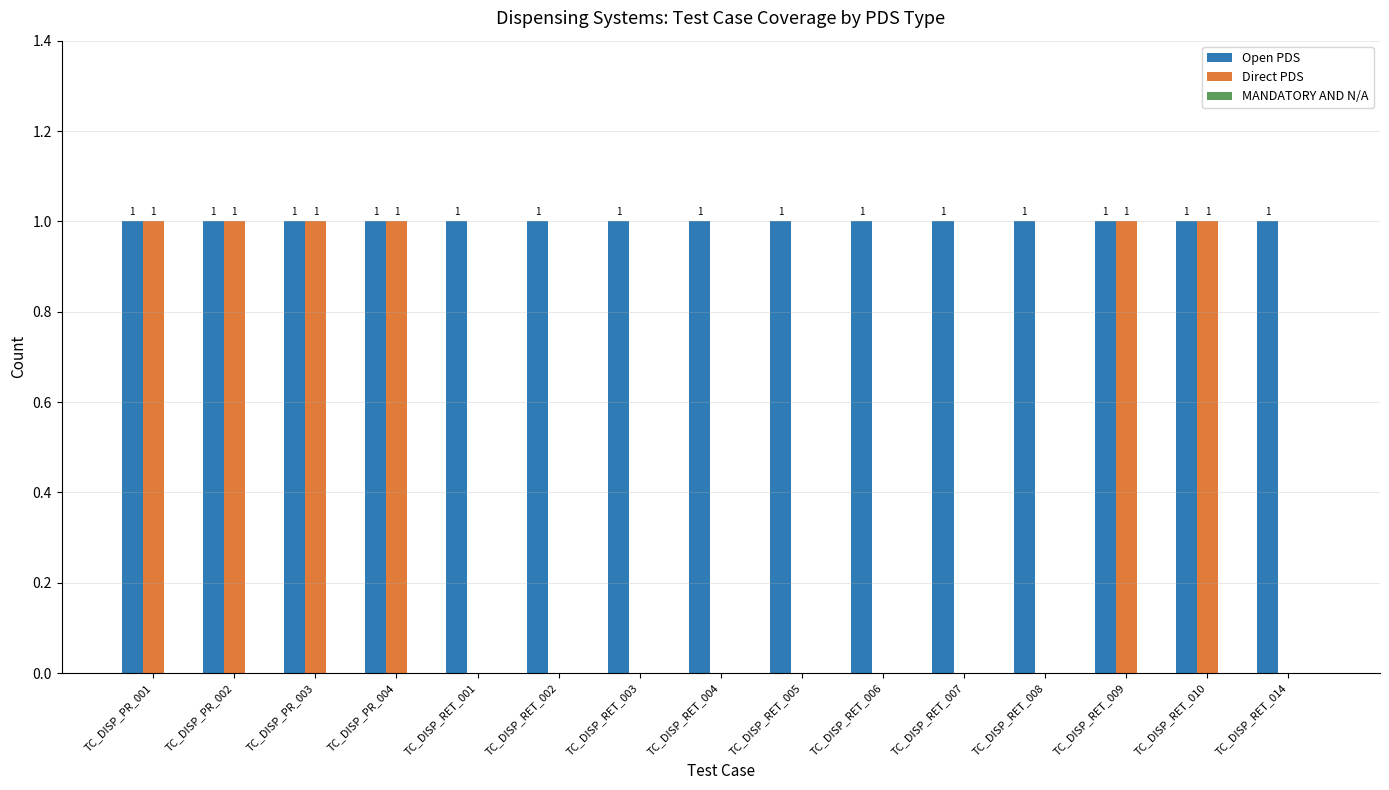

The Open PDS series shows 1 at TC_DISP_RET_003. True or false?

True